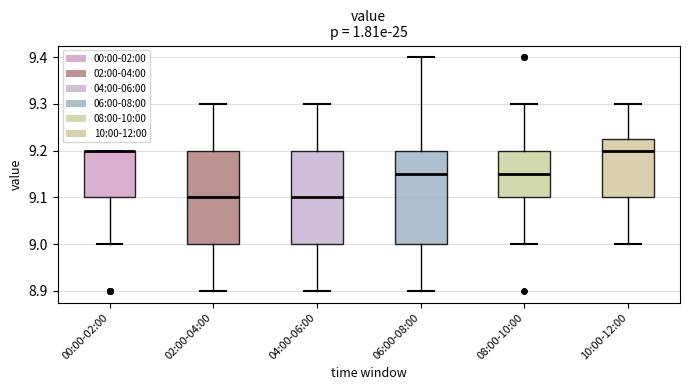

Reading left to right, read every box against the y-axis: the position of its median line, the range the box covers, and the ends of its whiskers. The values are not printed on the chart, so give them approximately, as read against the axis.

00:00-02:00: median 9.20 (drawn on the box's upper edge), box 9.10 to 9.20, whiskers 9.00 to 9.20
02:00-04:00: median 9.10, box 9.00 to 9.20, whiskers 8.90 to 9.30
04:00-06:00: median 9.10, box 9.00 to 9.20, whiskers 8.90 to 9.30
06:00-08:00: median 9.15, box 9.00 to 9.20, whiskers 8.90 to 9.40
08:00-10:00: median 9.15, box 9.10 to 9.20, whiskers 9.00 to 9.30
10:00-12:00: median 9.20, box 9.10 to 9.23, whiskers 9.00 to 9.30